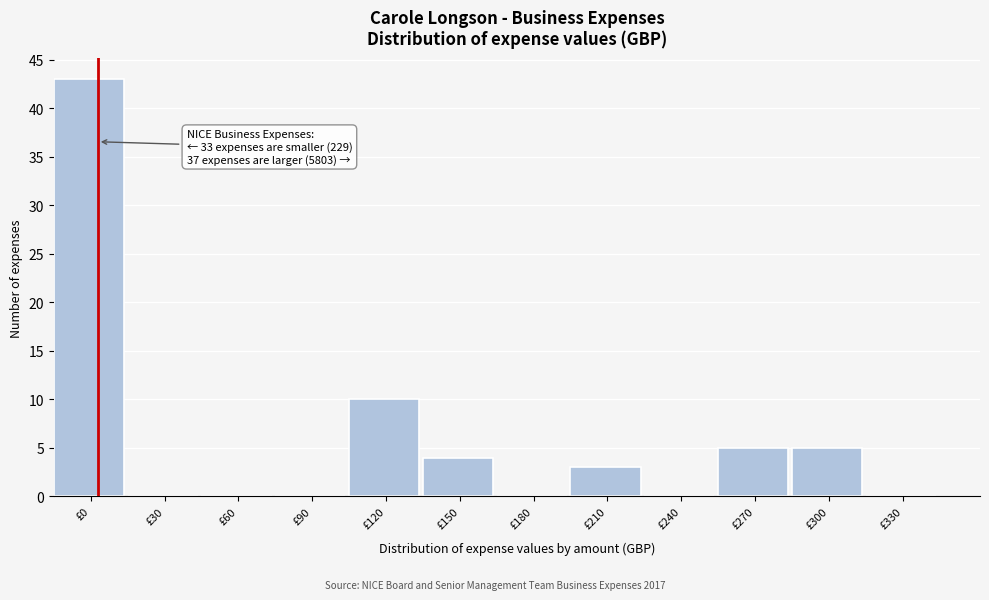

Reading left to right, extract all data points from this chart.

£0=43	£30=0	£60=0	£90=0	£120=10	£150=4	£180=0	£210=3	£240=0	£270=5	£300=5	£330=0